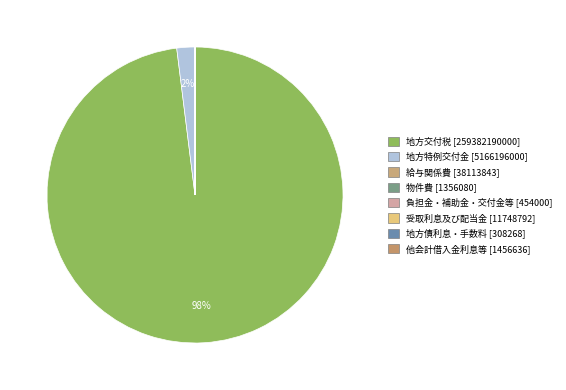

To the nearest percent, what is the combined percentage of 地方特例交付金 and 地方交付税?

100%